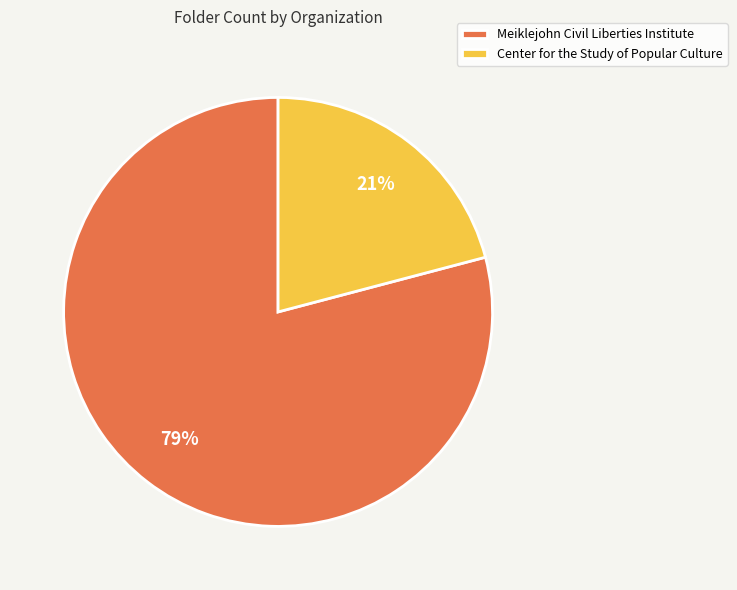

How many segments does this pie chart have?

2